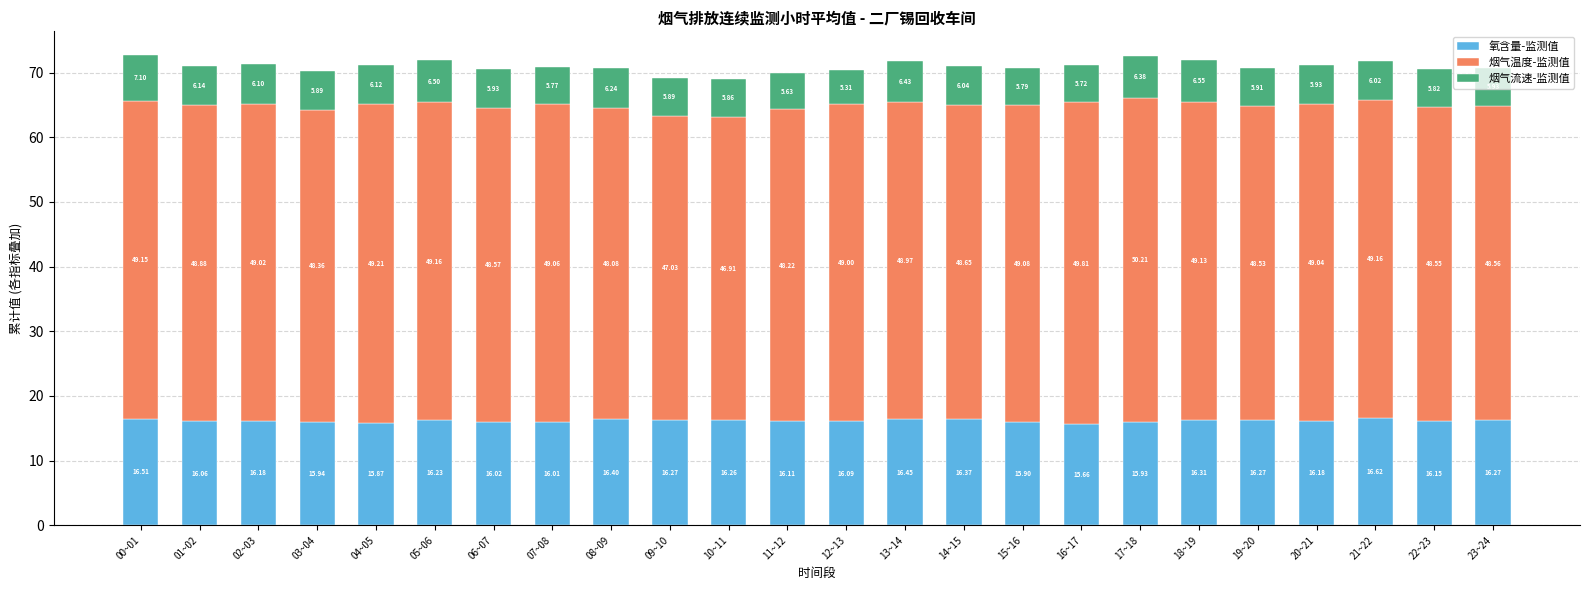

What is the average value of the 氧含量-监测值 series?

16.2